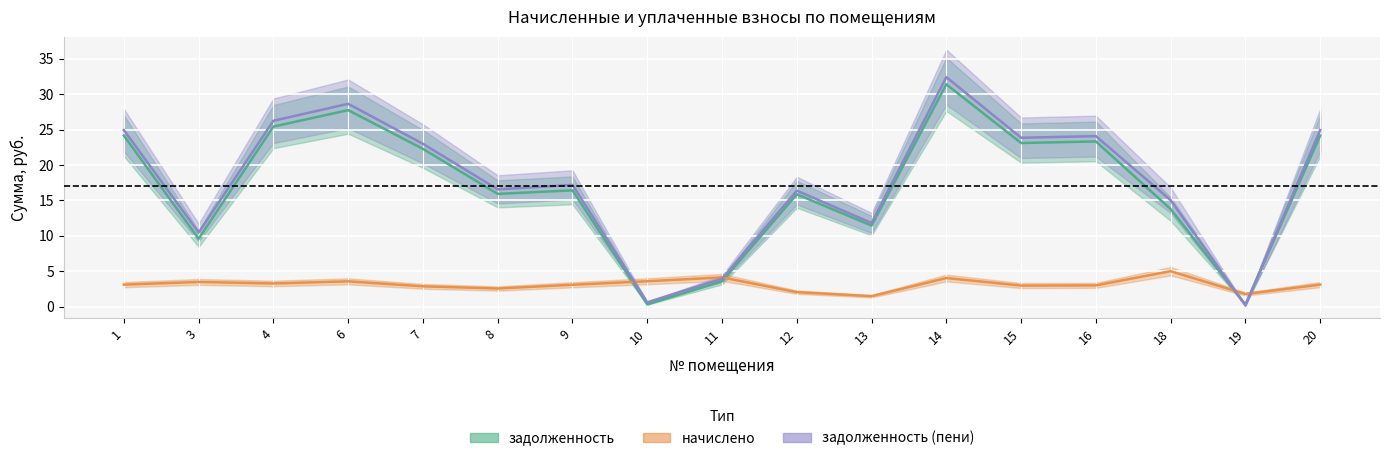

The задолженность (пени) series shows 3.9 at 11. True or false?

True